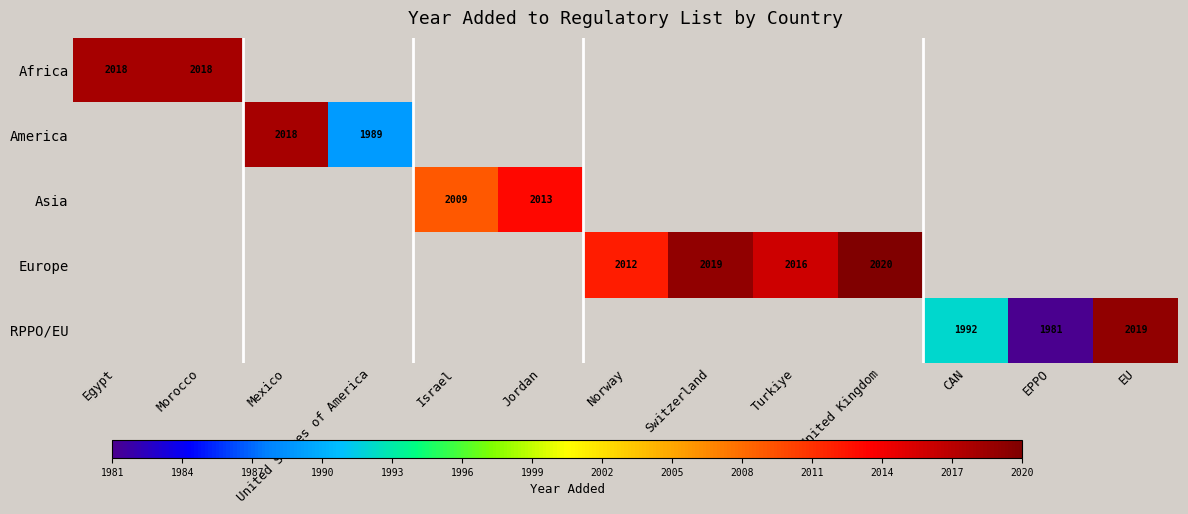

The RPPO/EU series shows 1992 at CAN. True or false?

True